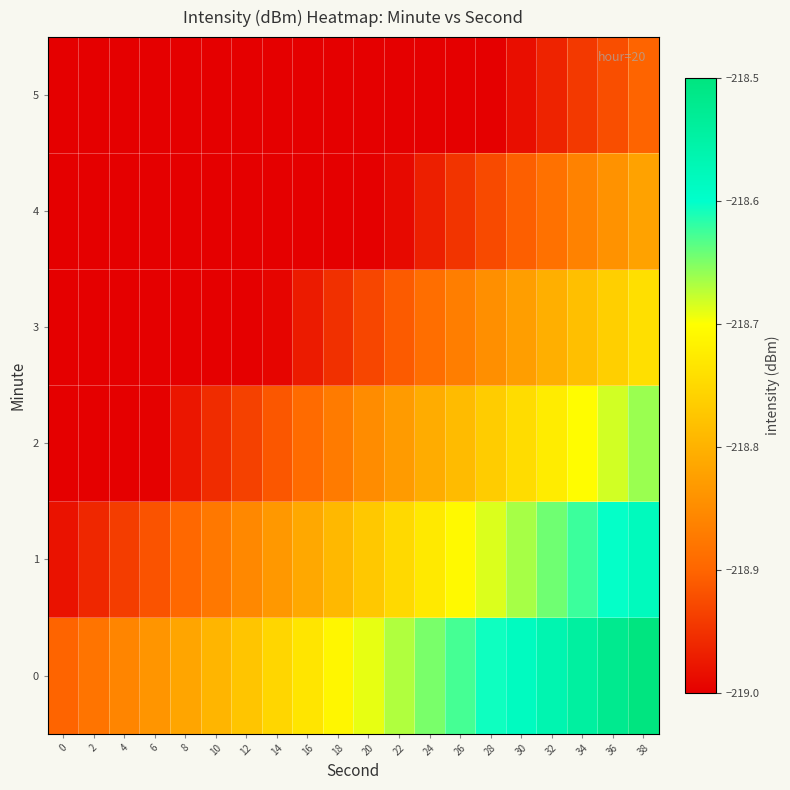

At which category is the sum across all series the highest?

38